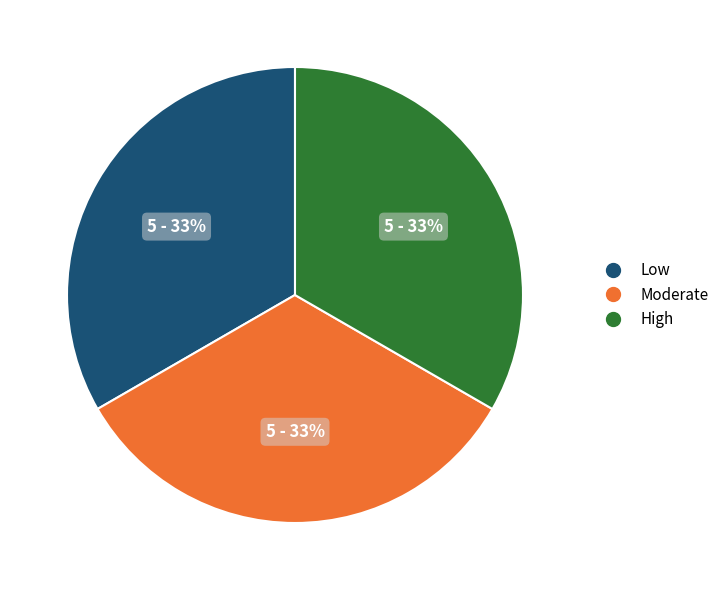

Does any single category account for the majority?

No